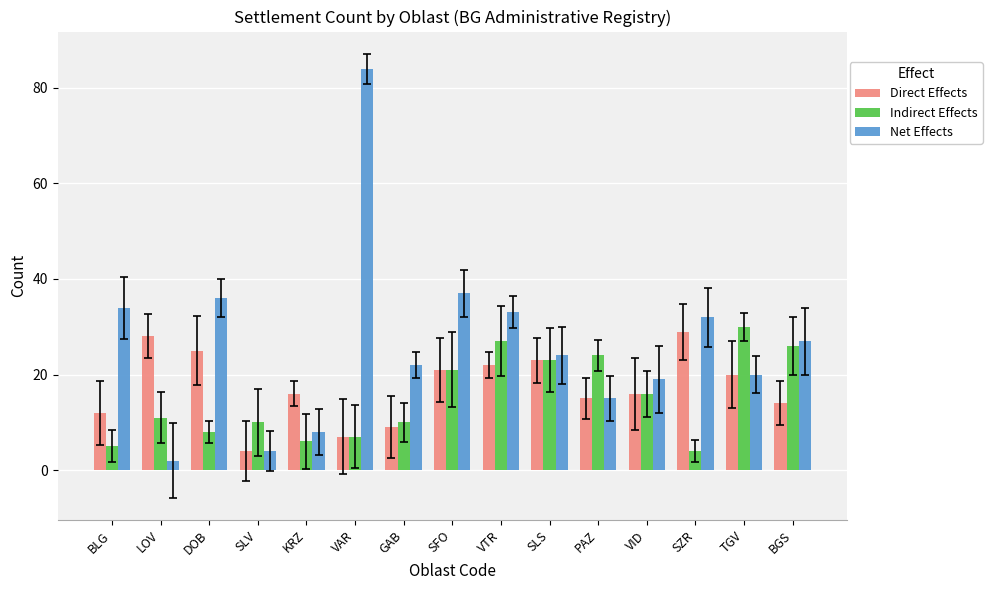

What is the value of the Direct Effects bar at the 8th from the left?

21